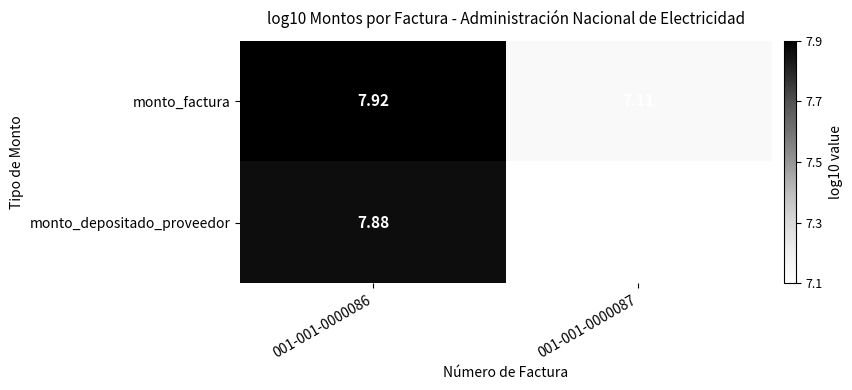

Which series has the widest spread of values?

monto_depositado_proveedor